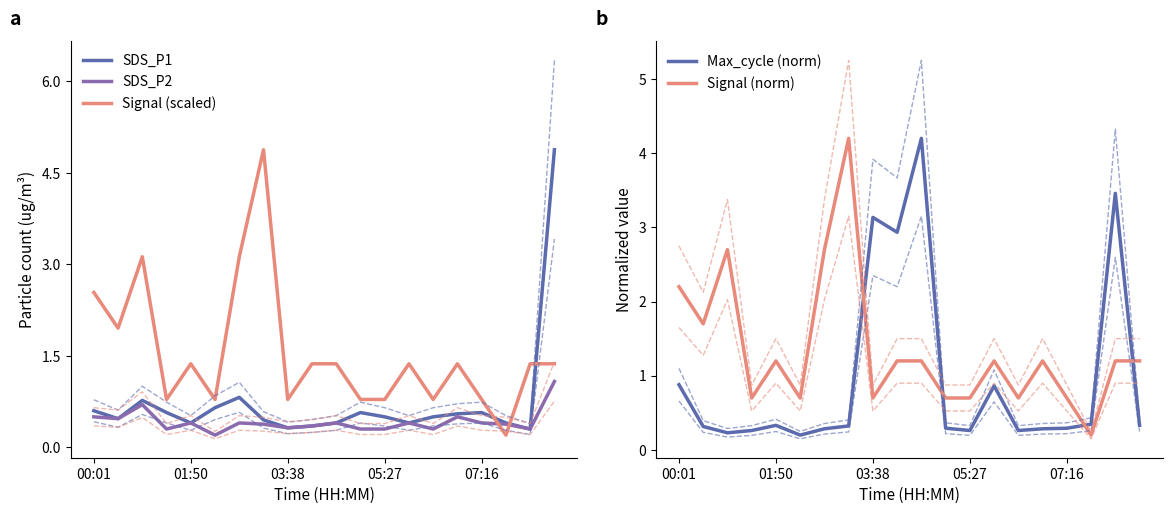

What is the highest value of the SDS_P1 series?

4.9